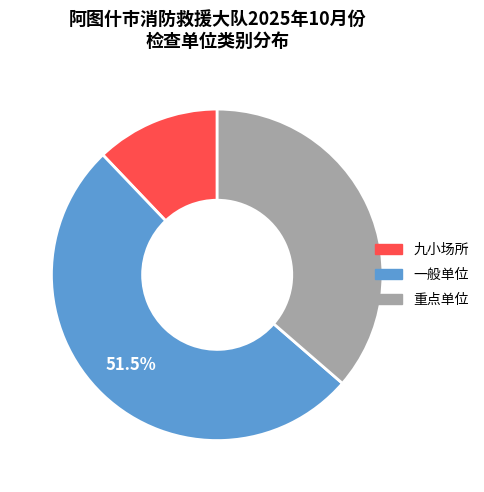

Combined, do 九小场所 and 重点单位 account for over 50%?

No